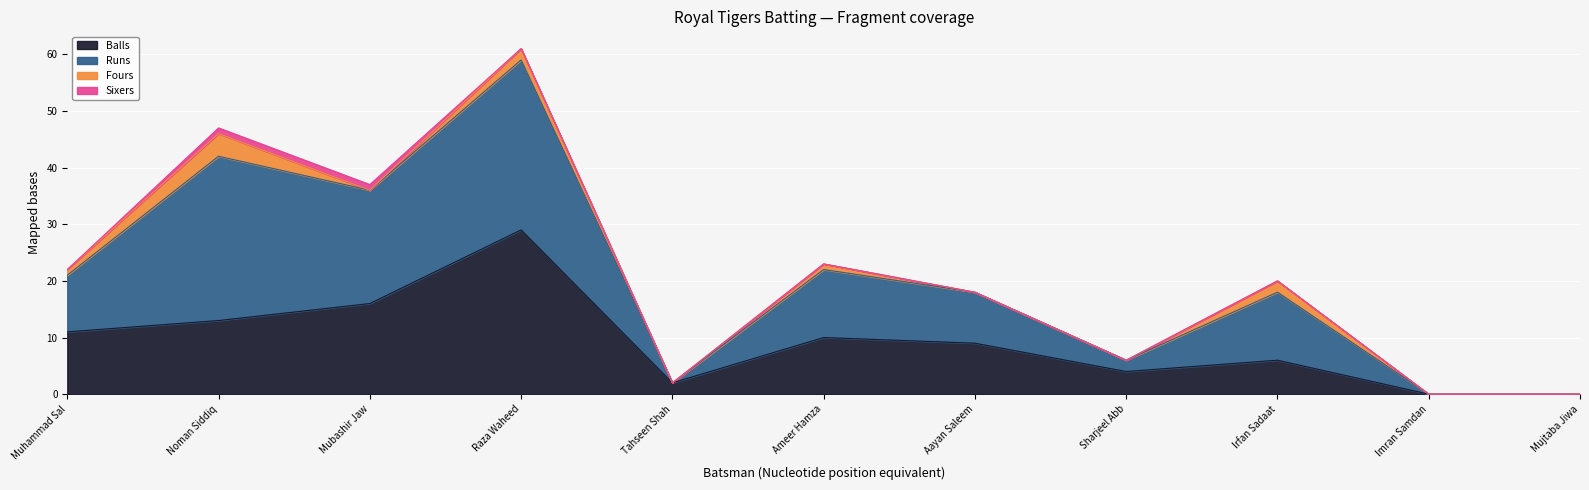

At which category is the sum across all series the highest?

Raza Waheed